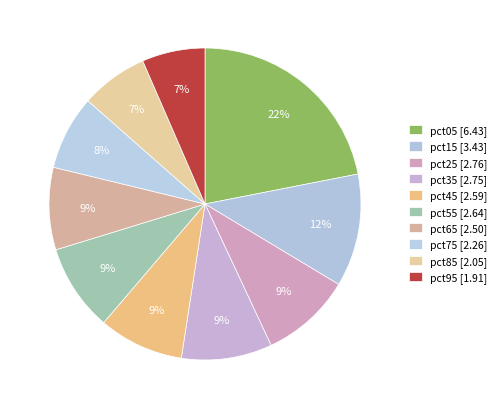

Which category has the biggest portion of the pie?

pct05